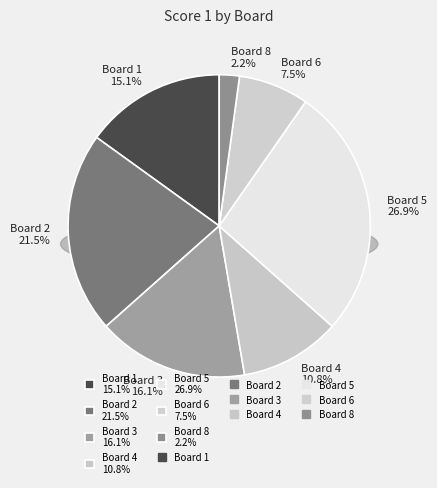

What percentage is NOT represented by Board 7?

100.0%